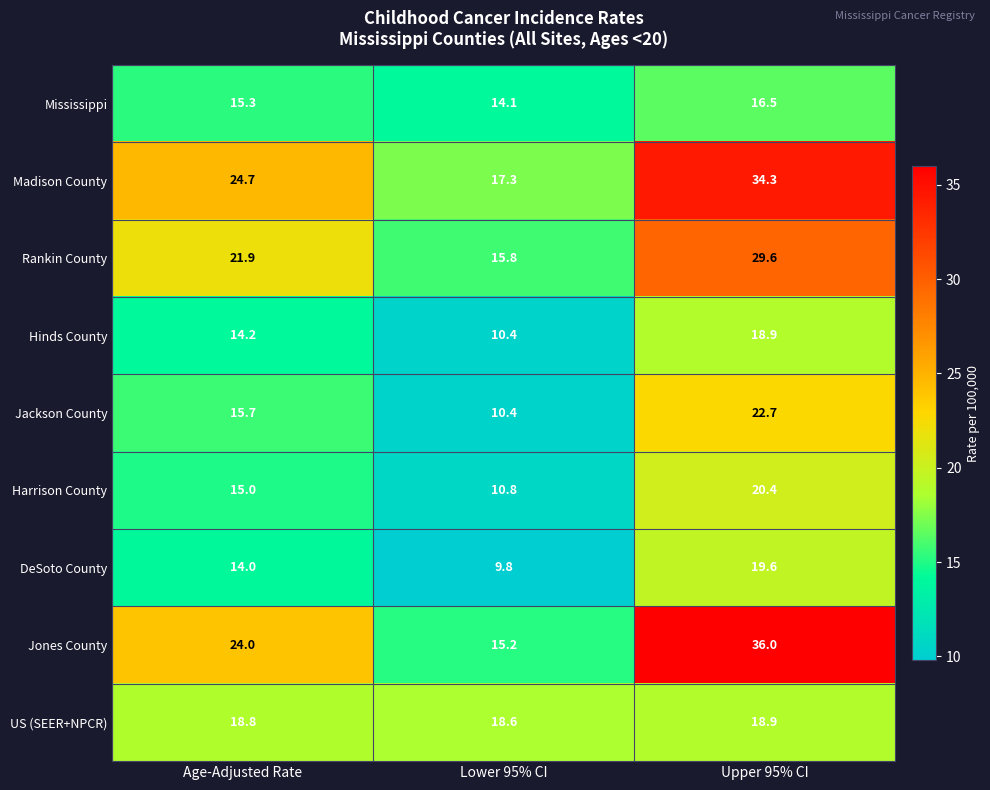

Which series has the largest range (max minus min)?

Jones County